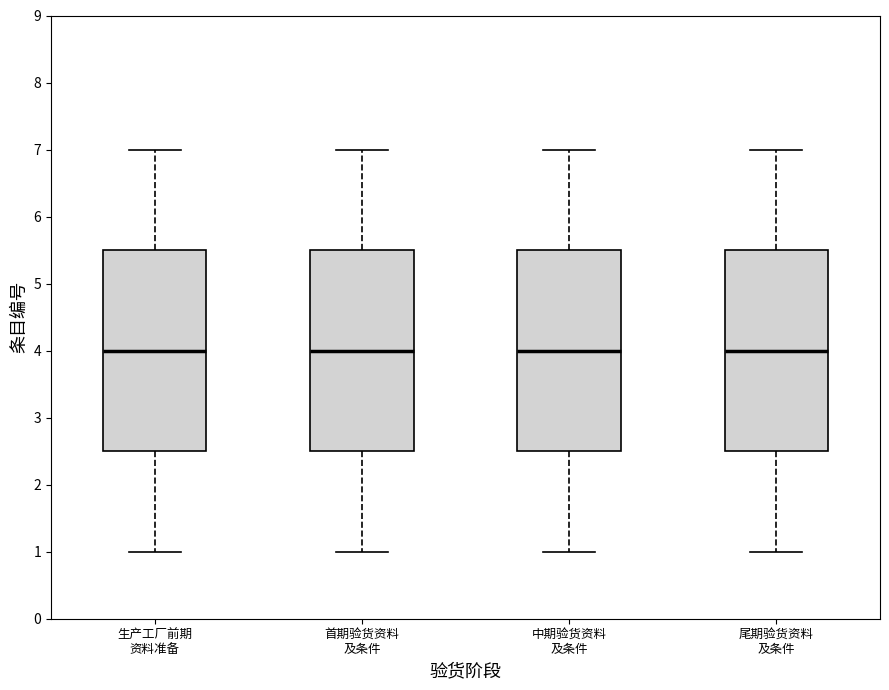

Where does the lower whisker of the box for 中期验货资料 及条件 end on the y-axis? The values are not printed on the chart, so give them approximately, as read against the axis.

1.0